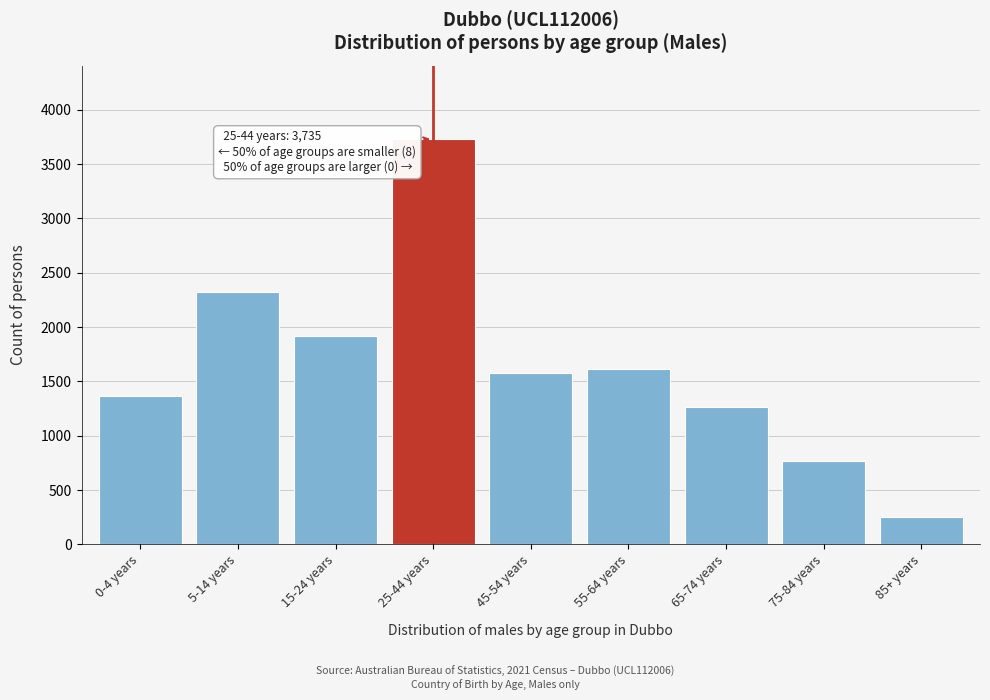

Reading right to left, list all the values displayed in this chart.

254	768	1261	1616	1579	3735	1915	2321	1365